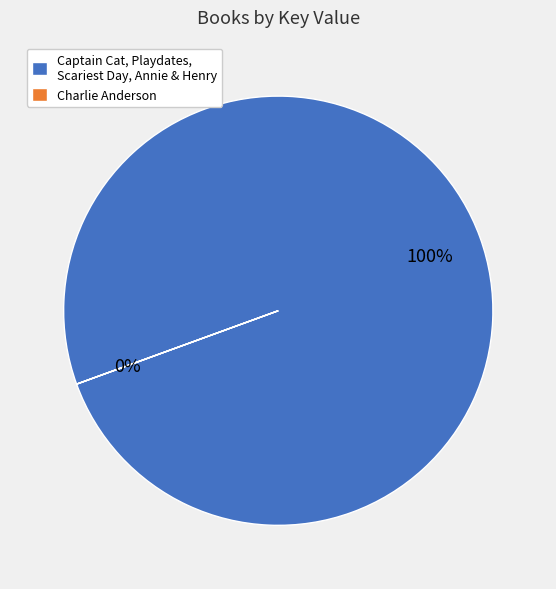

What is the change in value from Scariest Day Ever . . . So Far to Charlie Anderson?

-405331051